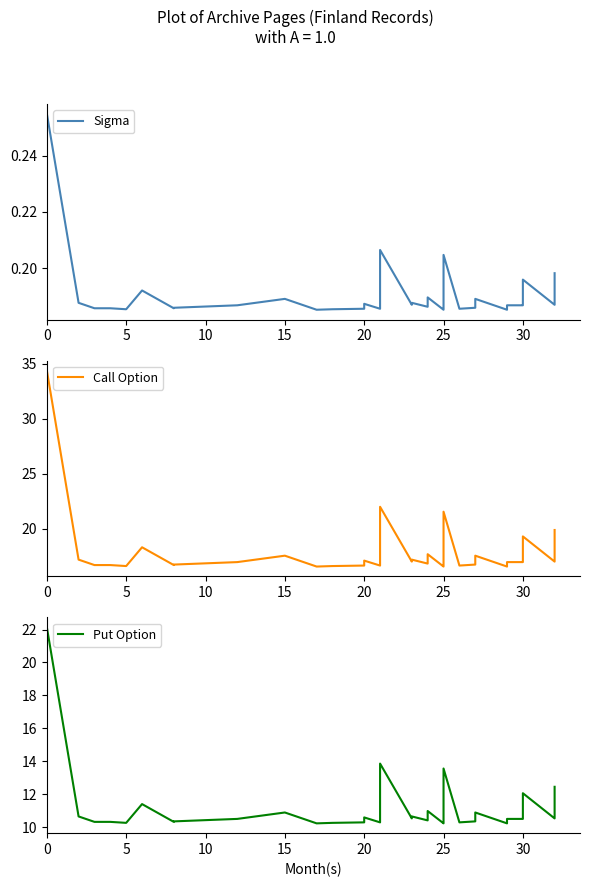

Does the chart have visible grid lines?

No